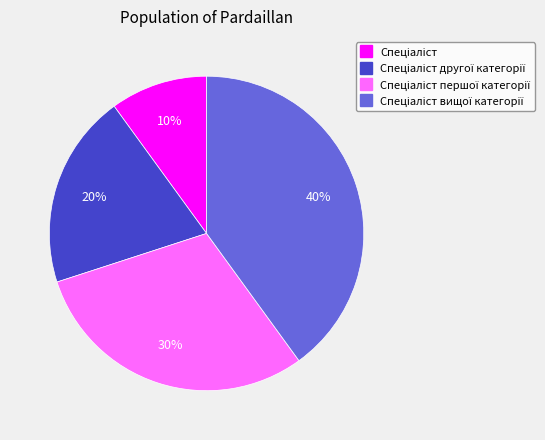

To the nearest percent, what is the difference between the largest and smallest slice percentages?

30%